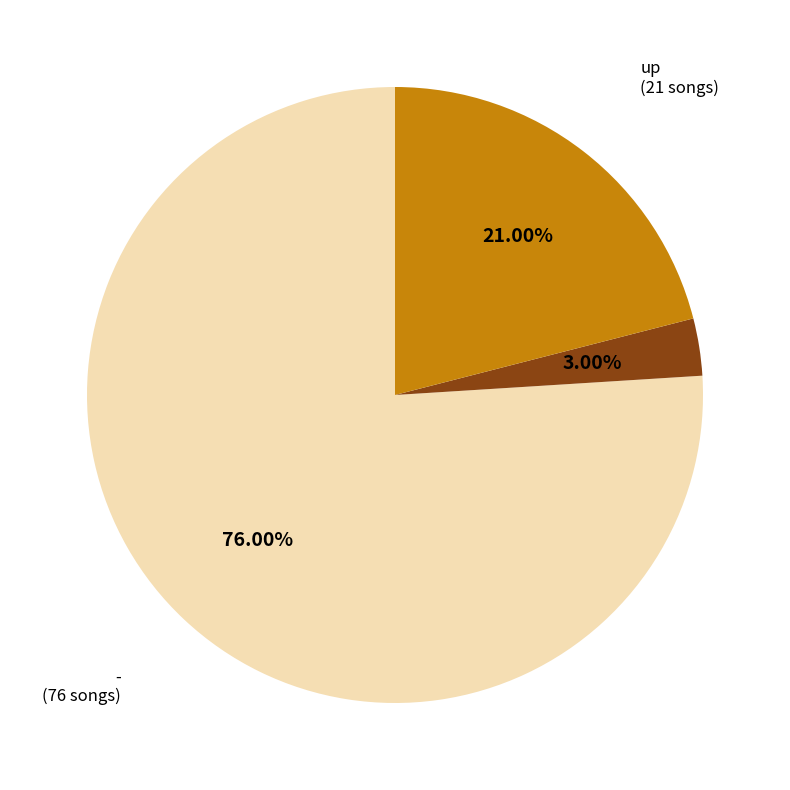

Is there any slice that represents more than half of the pie?

Yes